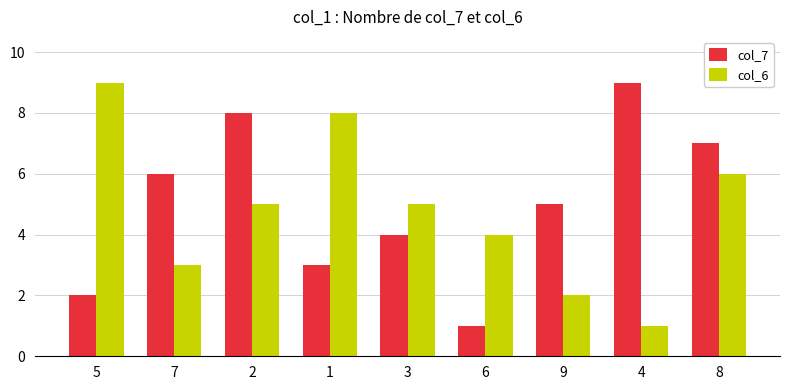

What are all the series names shown in the legend?

col_7, col_6